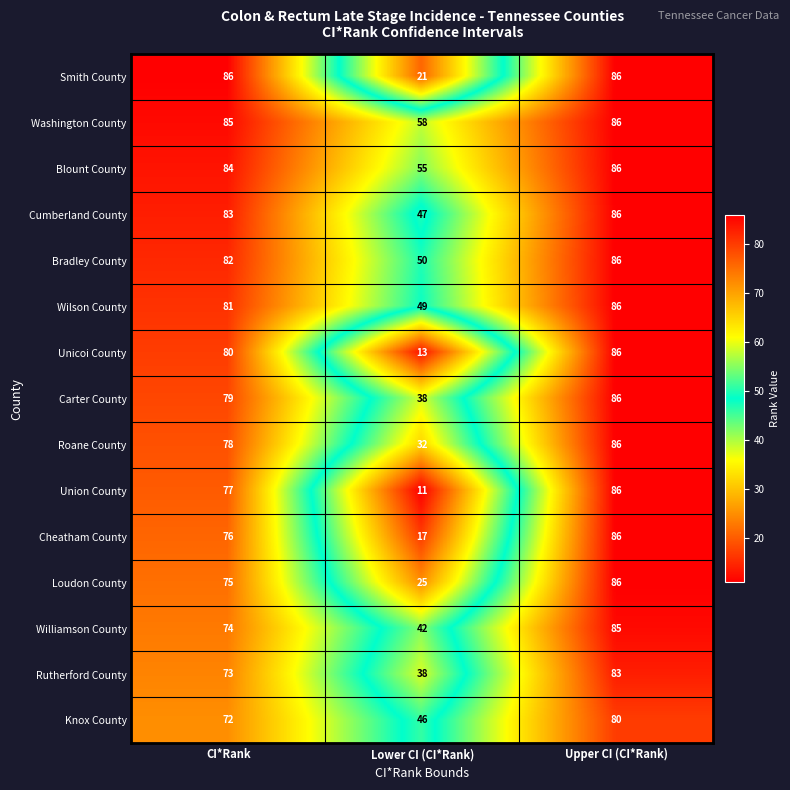

What is the difference between the maximum and second lowest values in the Unicoi County series?

6